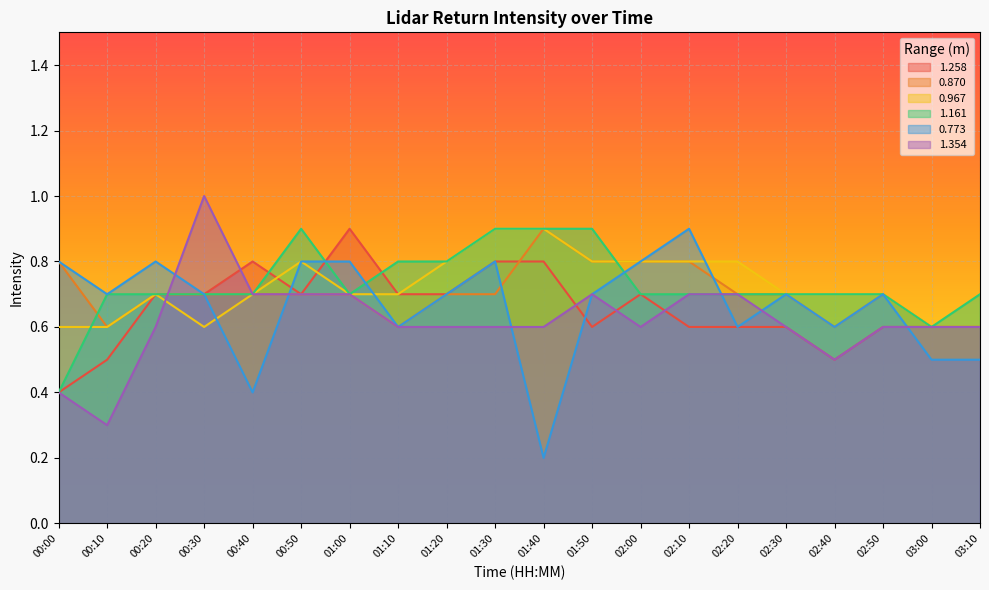

Where is 1.354 nearest to the value 0?

00:10